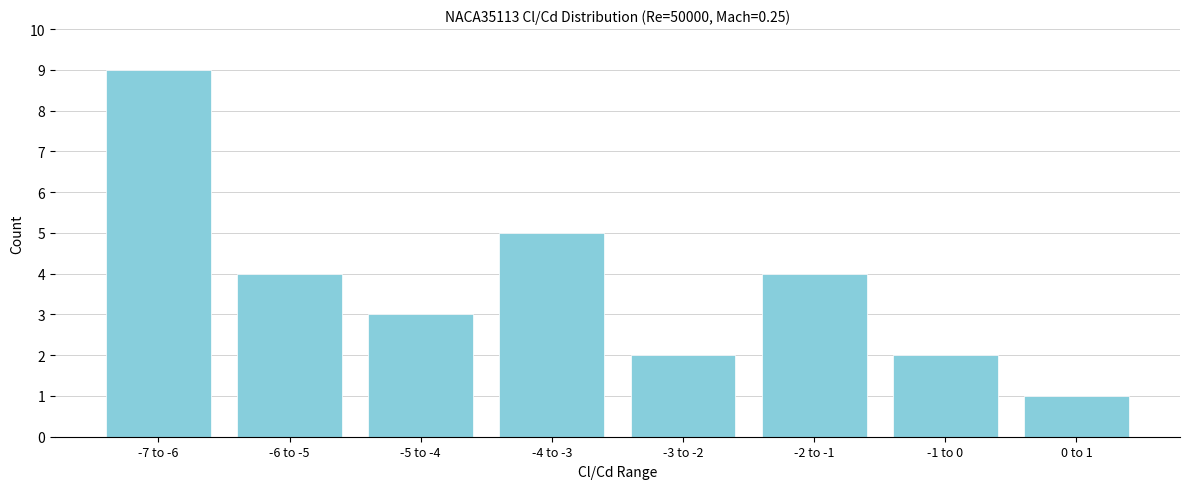

Reading left to right, transcribe all the data shown in this chart.

9	4	3	5	2	4	2	1